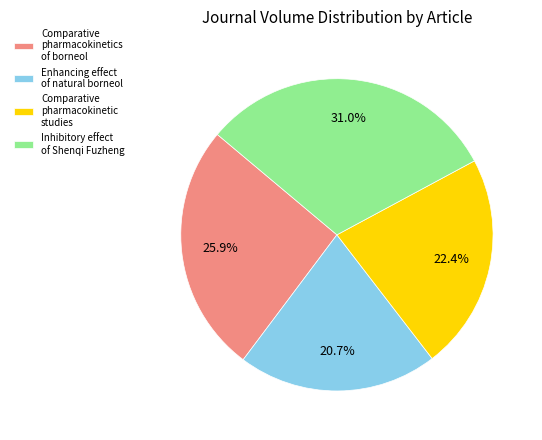

Rank the categories by value from lowest to highest.

Enhancing effect of natural borneol, Comparative pharmacokinetic studies, Comparative pharmacokinetics of borneol, Inhibitory effect of Shenqi Fuzheng